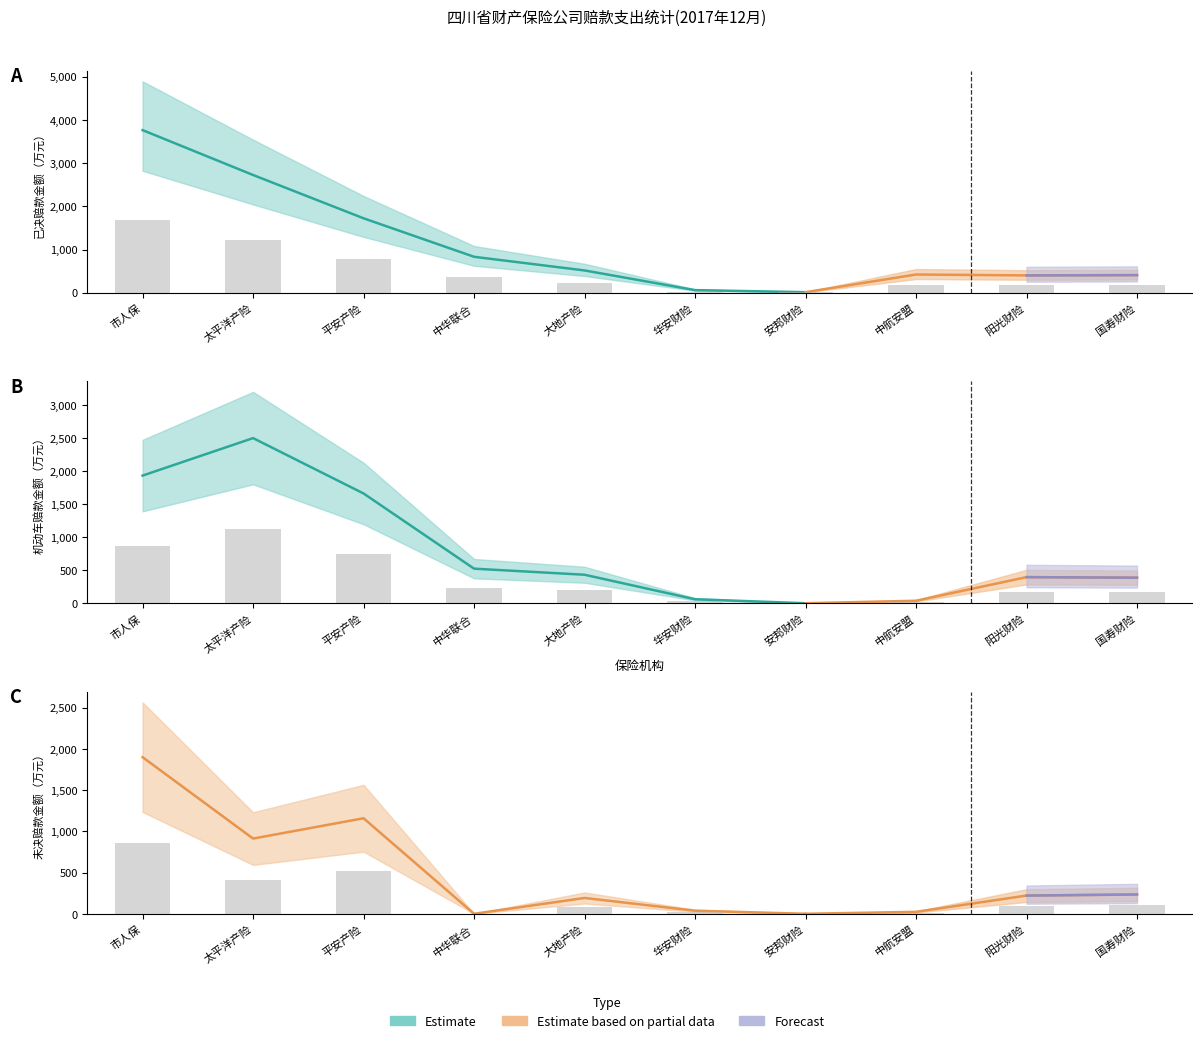

What is the sum of all 已决赔款金额 values?

4885.4